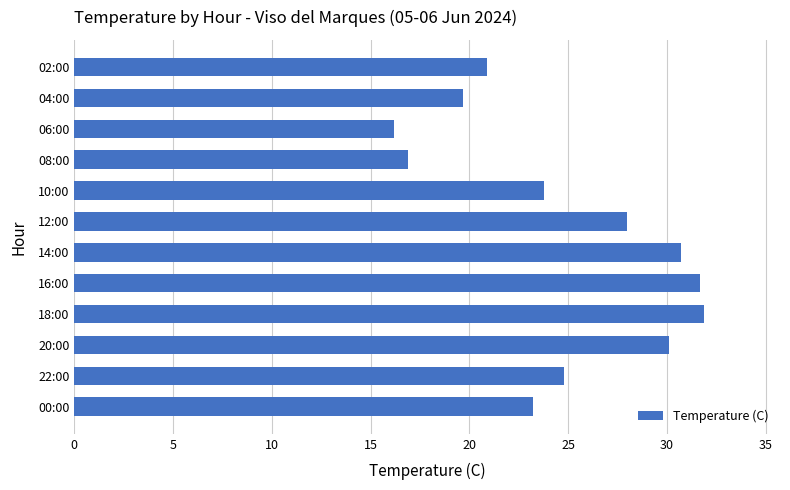

What is the change in value from 00:00 to 18:00?

+8.7